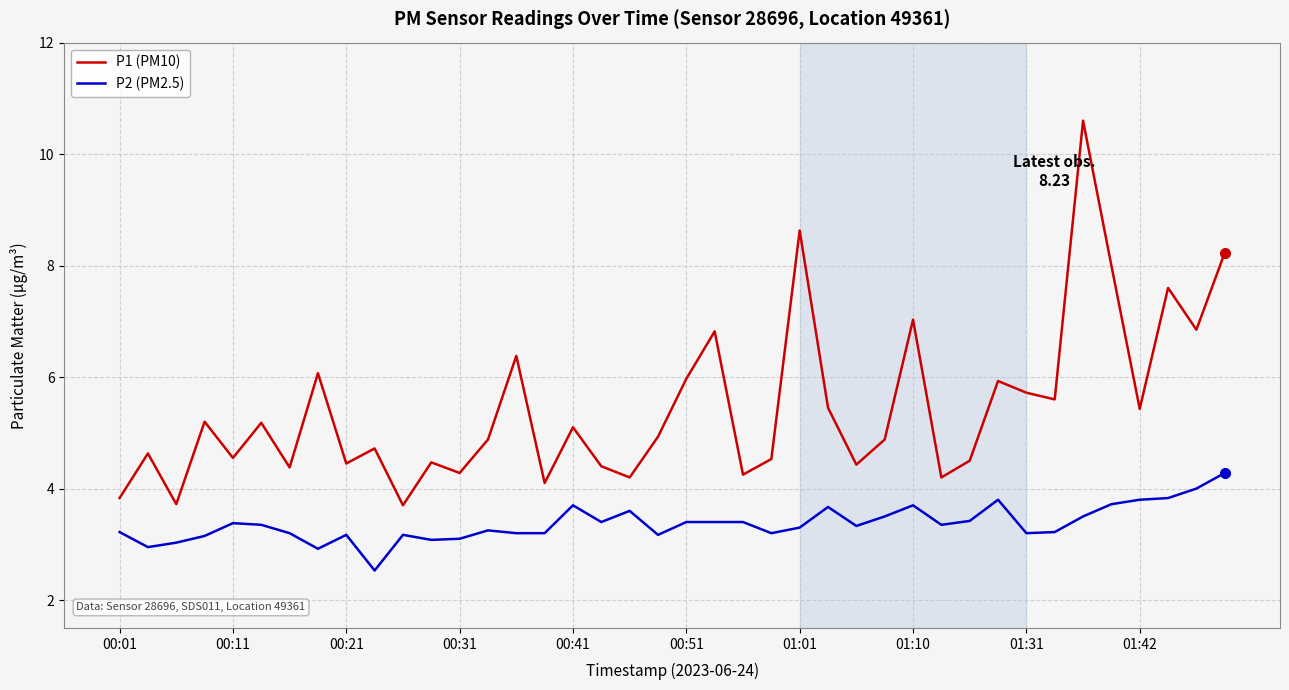

Which series has the largest total across all categories?

P1 (PM10)